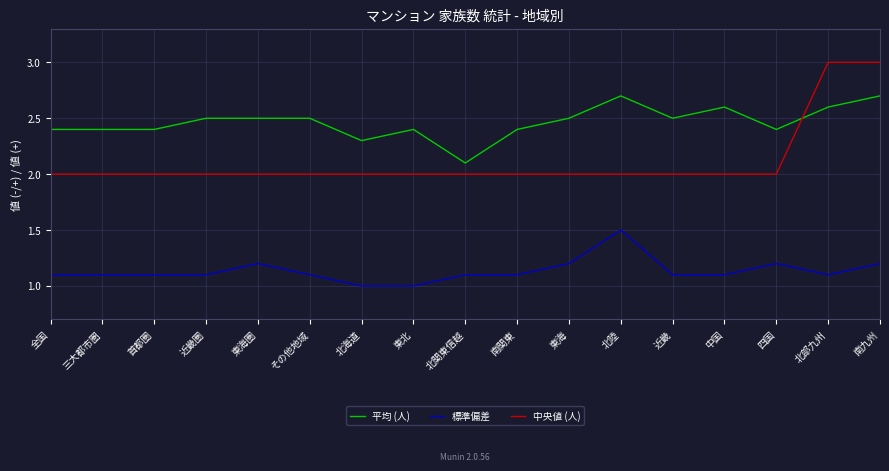

Count the 標準偏差 values in the range 1 to 2.

17